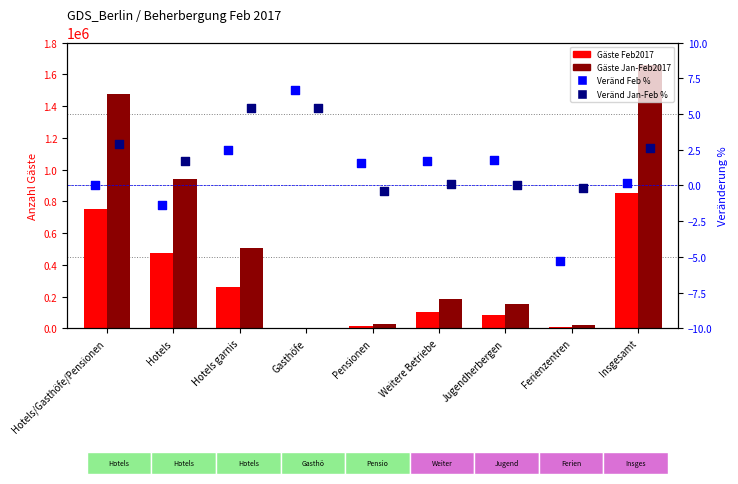

At how many categories does at least one series exceed 1410859?

2